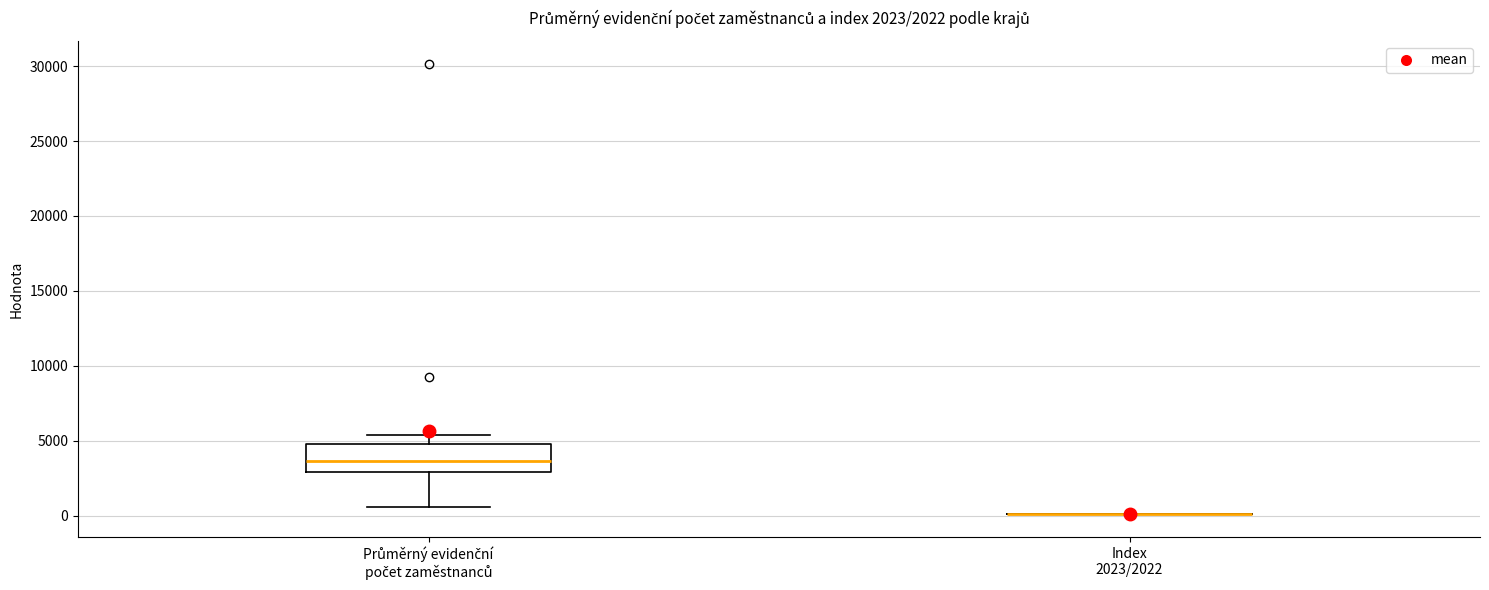

Which box is the tallest, from its lower edge to its upper edge?

Průměrný evidenční počet zaměstnanců